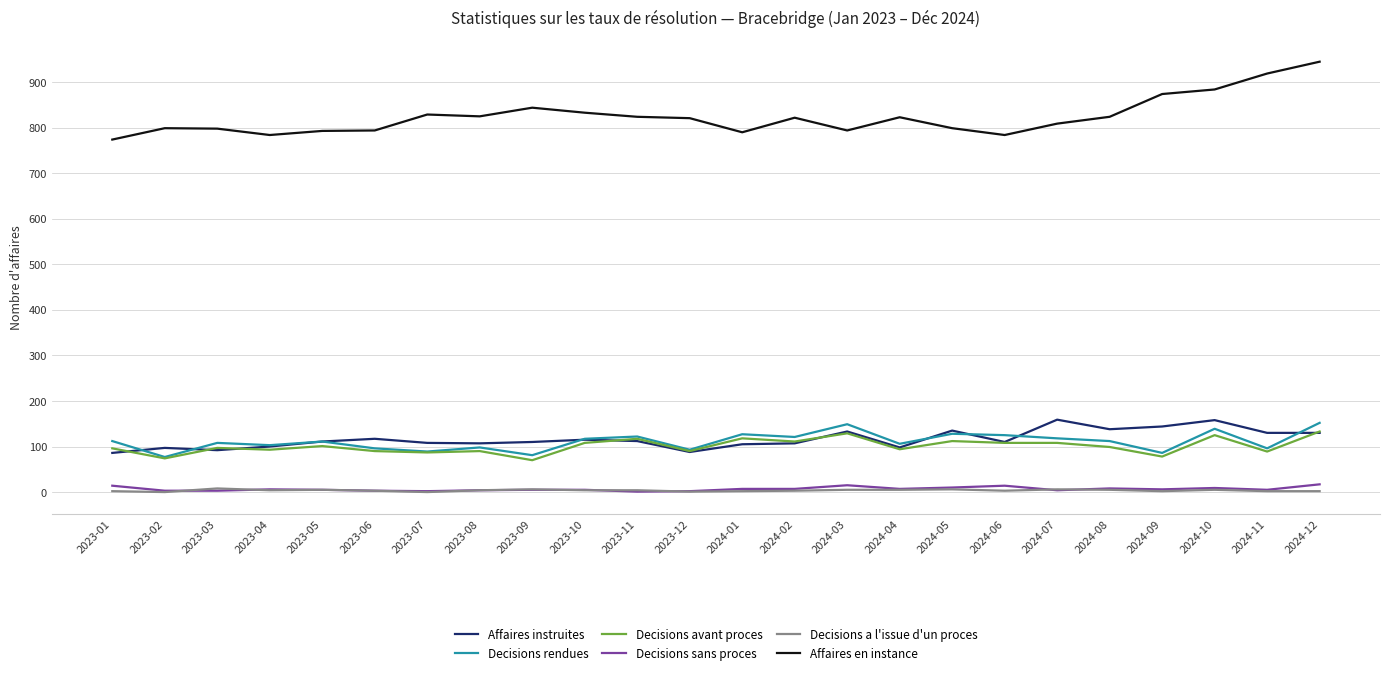

Which series has the largest range (max minus min)?

Affaires en instance